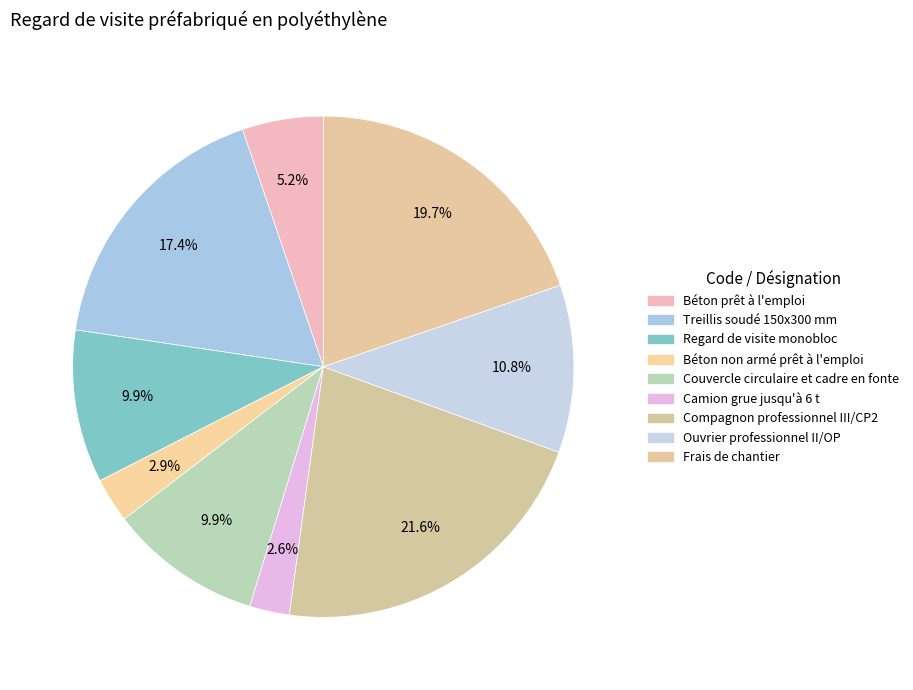

How many slices are in this pie chart?

9